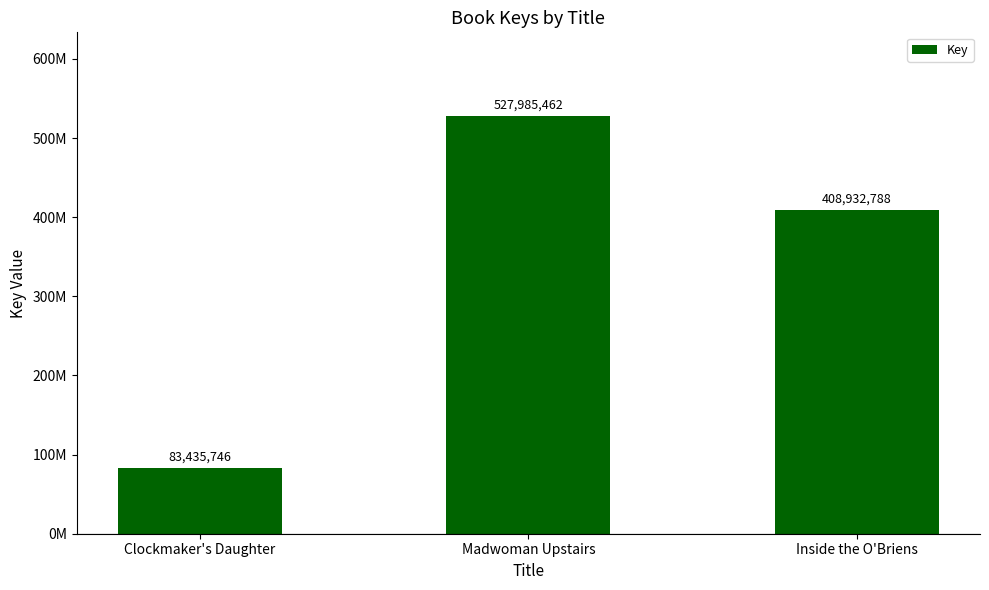

Are the bars horizontal?

No